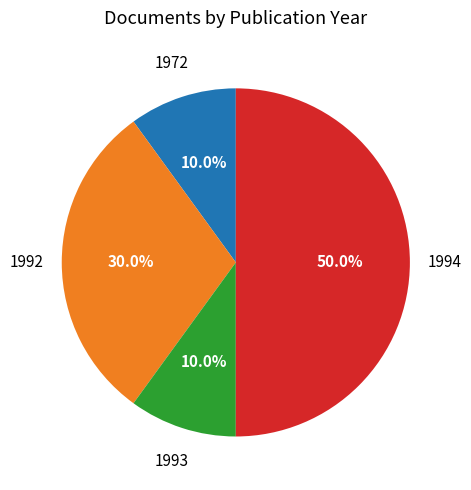

Is 1972 the majority of the pie?

No